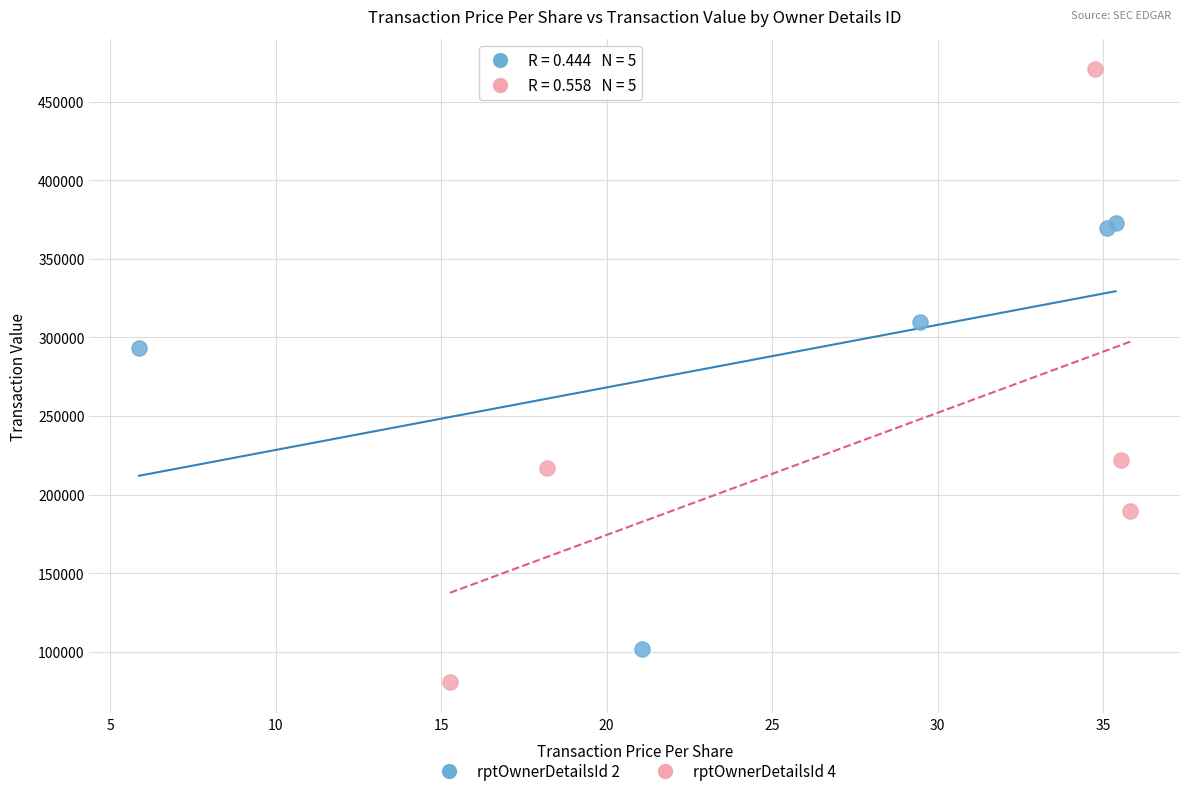

Which series contains the highest Y value?

rptOwnerDetailsId 4